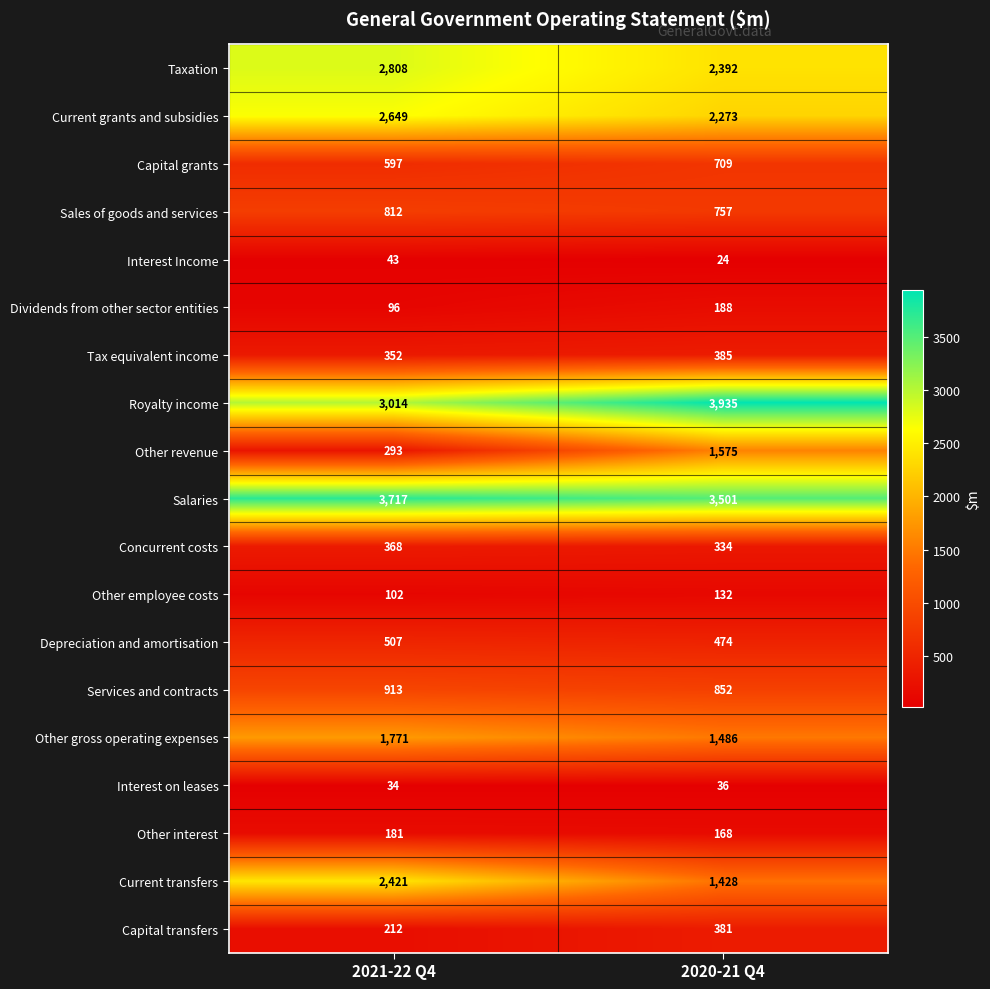

Which label corresponds to the largest value in the chart?

2020-21 Q4